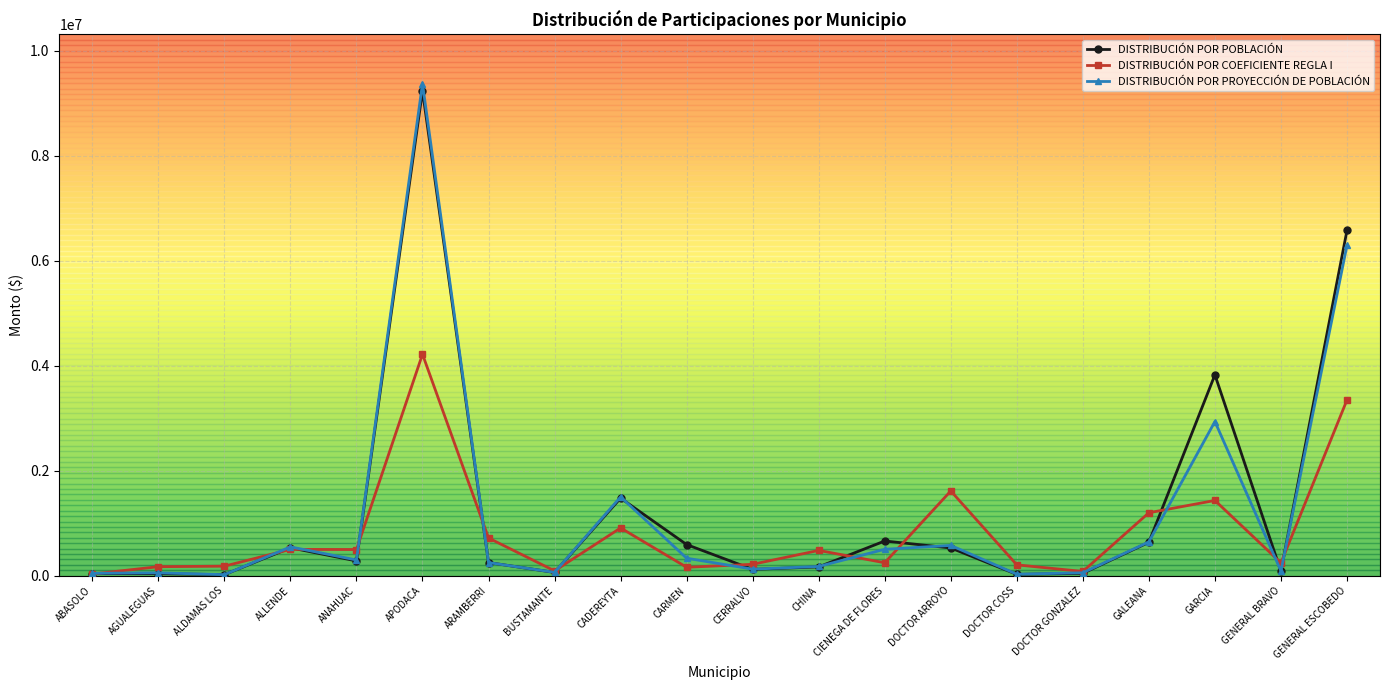

Rank the series by their maximum value, from highest to lowest.

DISTRIBUCIÓN POR PROYECCIÓN DE POBLACIÓN, DISTRIBUCIÓN POR POBLACIÓN, DISTRIBUCIÓN POR COEFICIENTE REGLA I